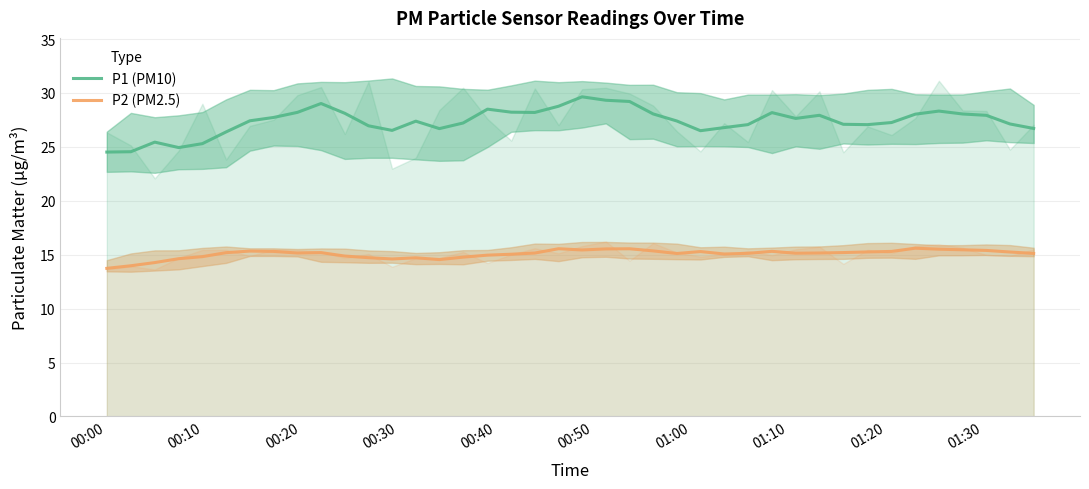

True or false: P1 (PM10) and P2 (PM2.5) intersect in this chart.

False